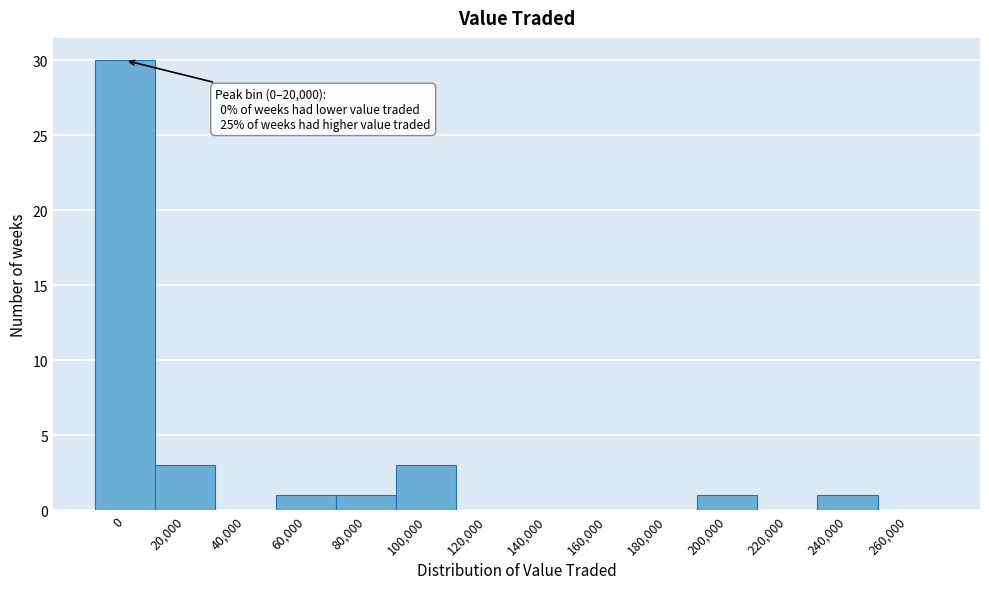

Reading right to left, extract all data points from this chart.

260,000=0	240,000=1	220,000=0	200,000=1	180,000=0	160,000=0	140,000=0	120,000=0	100,000=3	80,000=1	60,000=1	40,000=0	20,000=3	0=30